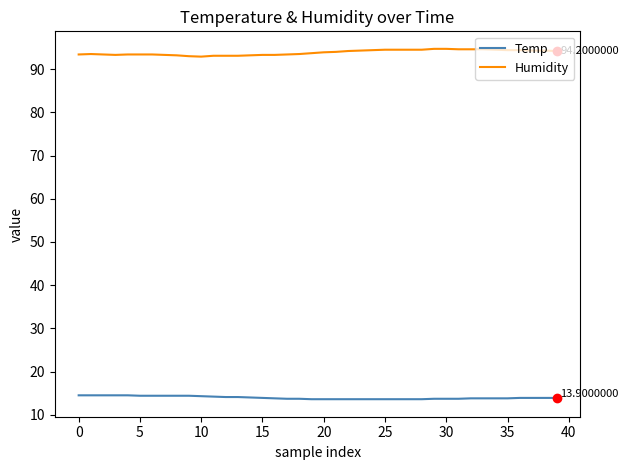

Which series has the widest spread of values?

Humidity